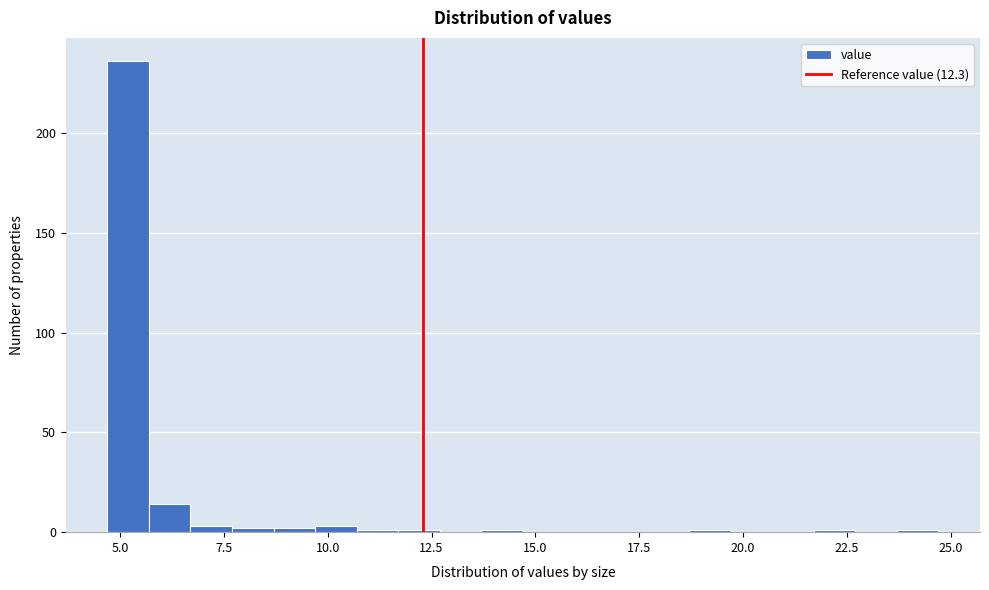

Around what value on the x-axis is the tallest bar? Give the approximate position of its centre, as read against the axis.

5.0